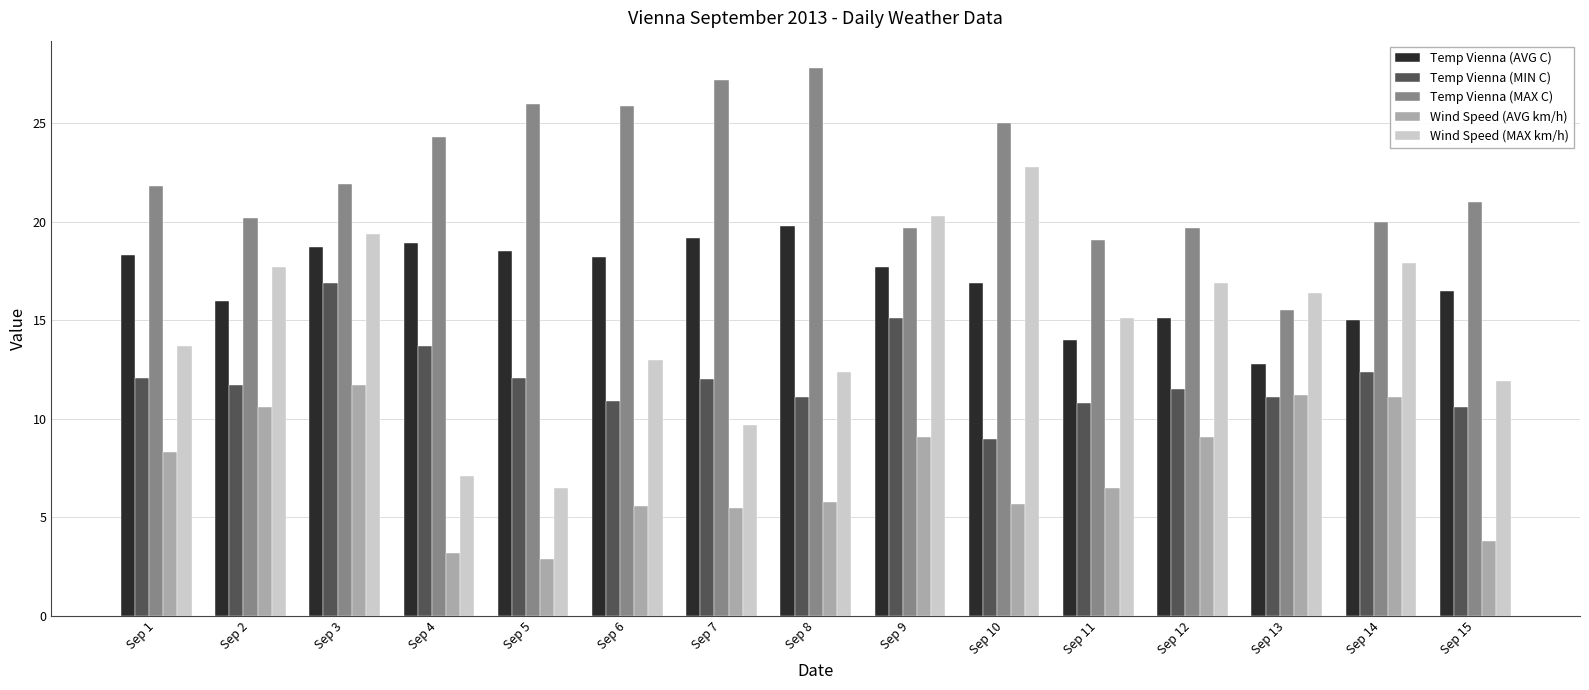

What is the maximum value shown in the chart?

27.8